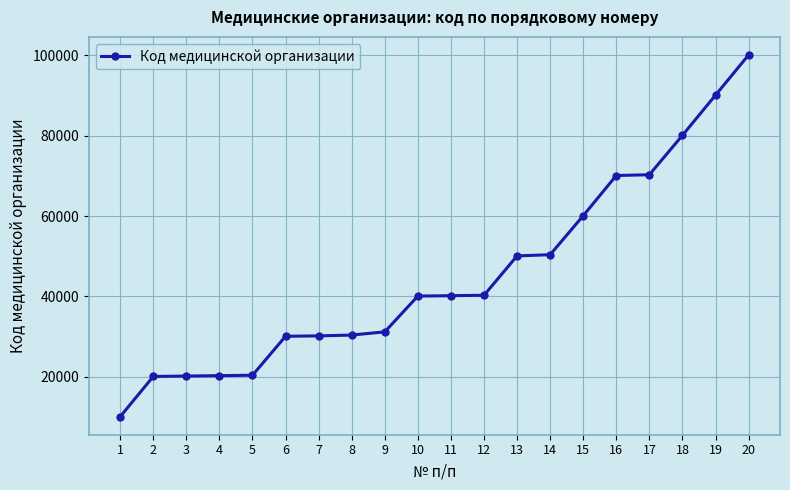

The value at 20 is 178432. True or false?

False